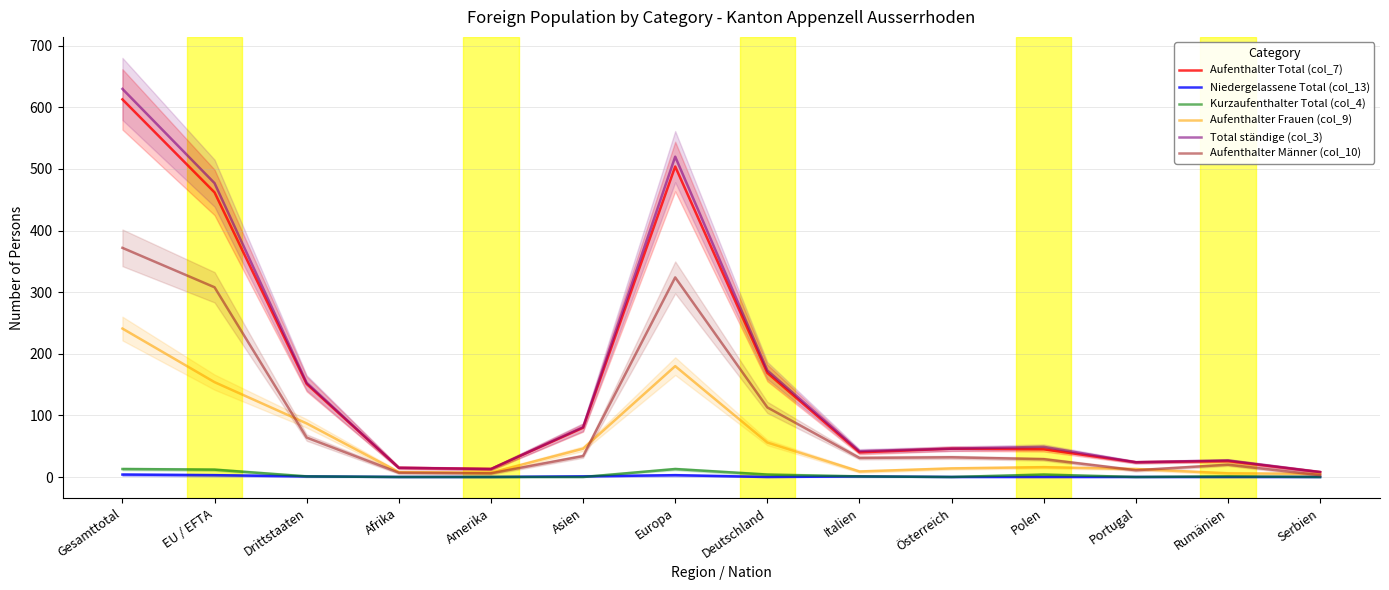

What is the difference between the maximum and minimum values in the Kurzaufenthalter Total (col_4) series?

13